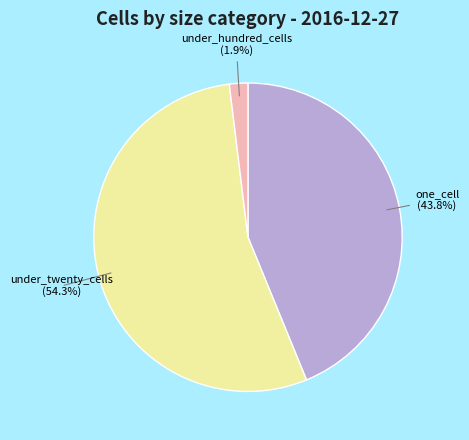

Which category has the biggest portion of the pie?

under_twenty_cells